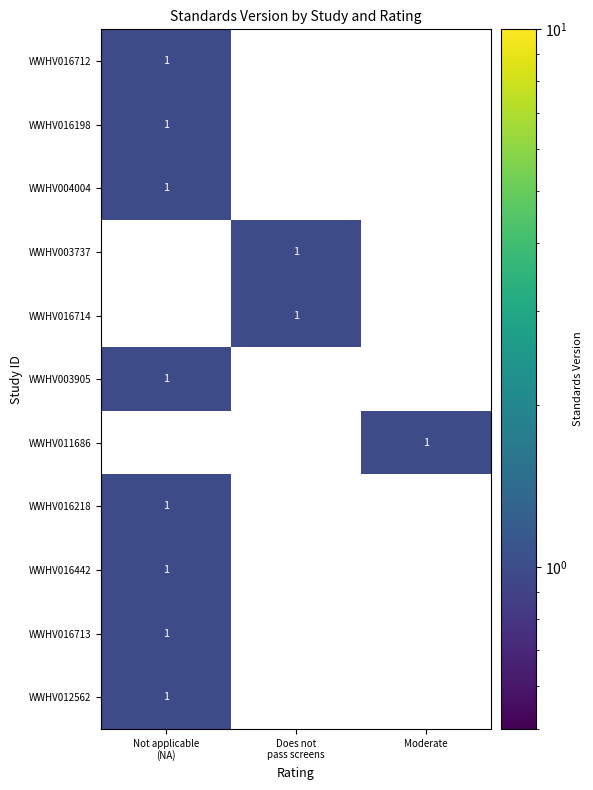

What is the sum of the WWHV012562 values at Does not pass screens and Not applicable (NA)?

1